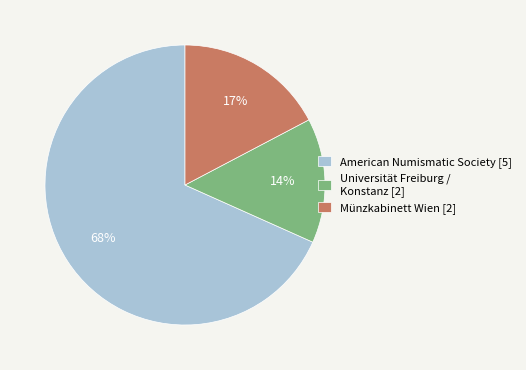

To the nearest percent, what is the average slice percentage?

33%